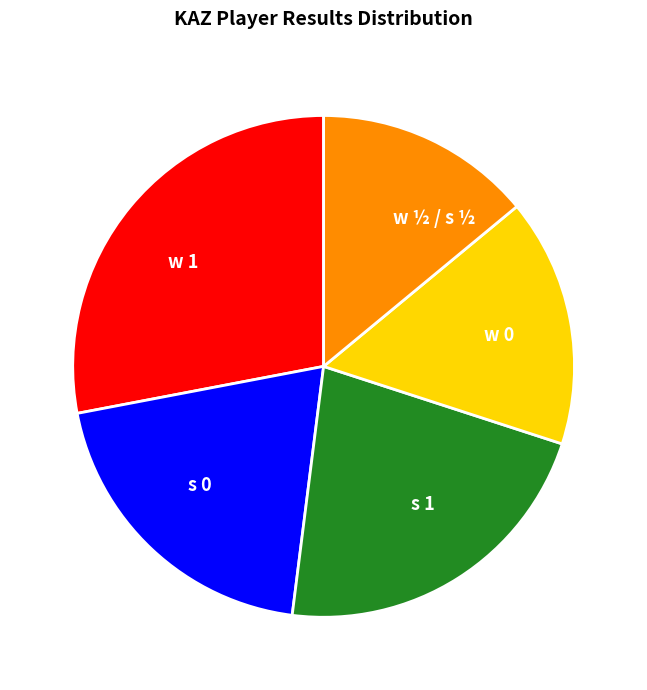

Do s 1 and w 0 together represent more than half of the pie?

No